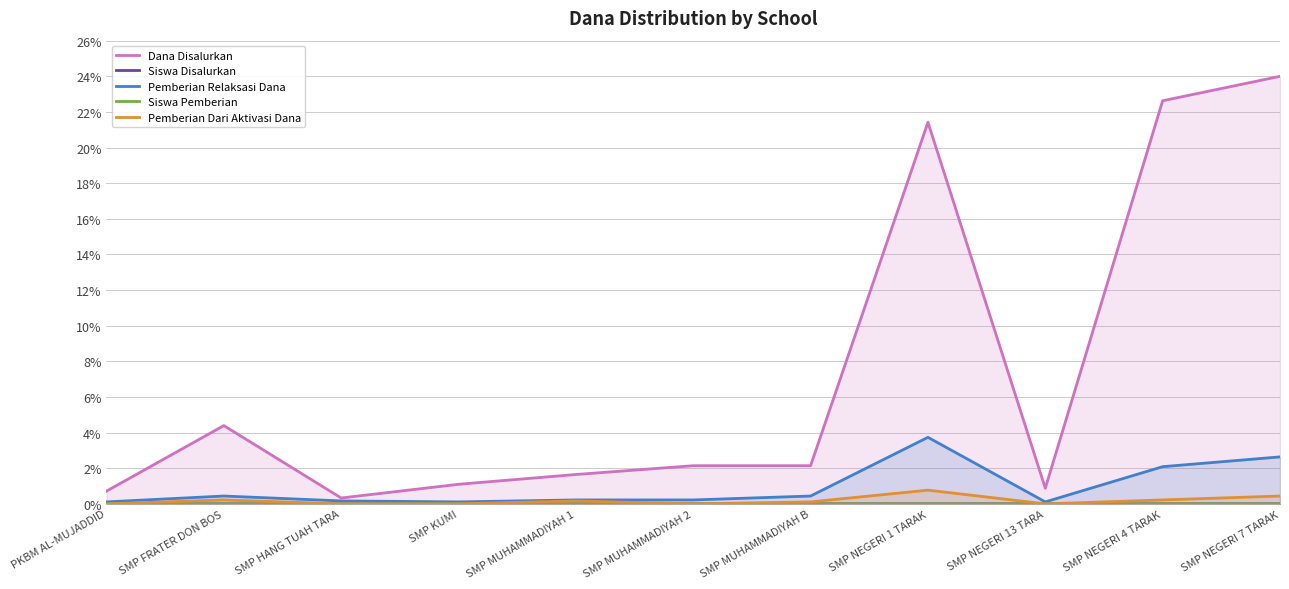

What is the difference between the highest and lowest values at SMP NEGERI 13 TARA?

0.9